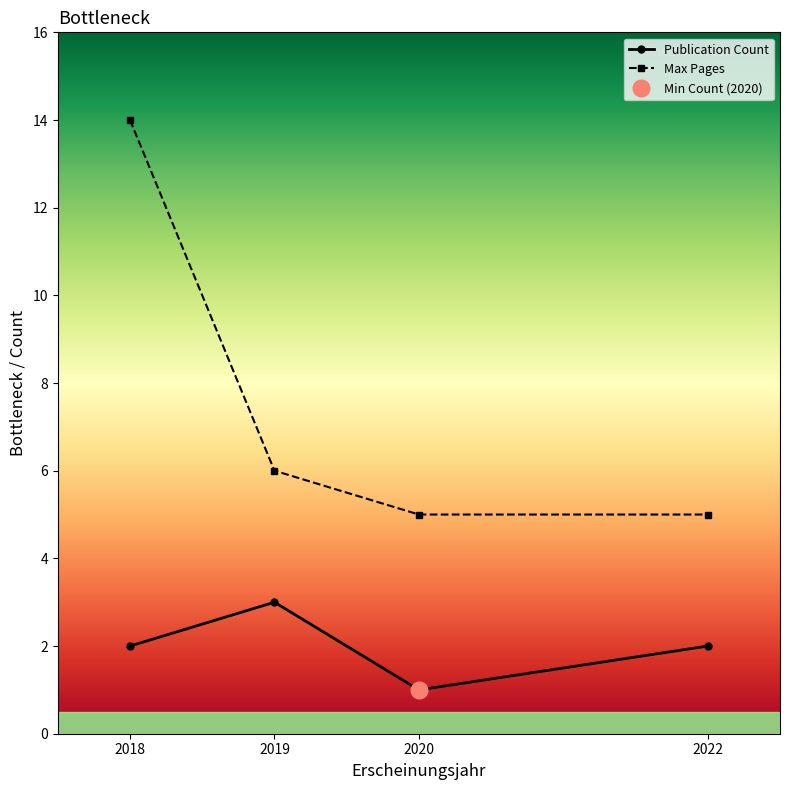

Approximately how many times larger is the value at 2018 compared to 2018?

1.0